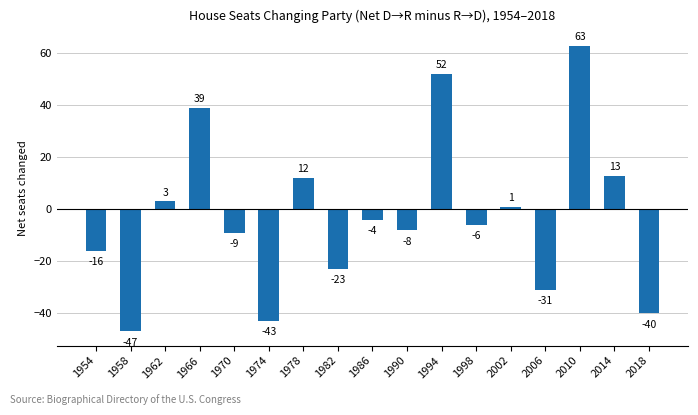

Read the value at 2018.

-40